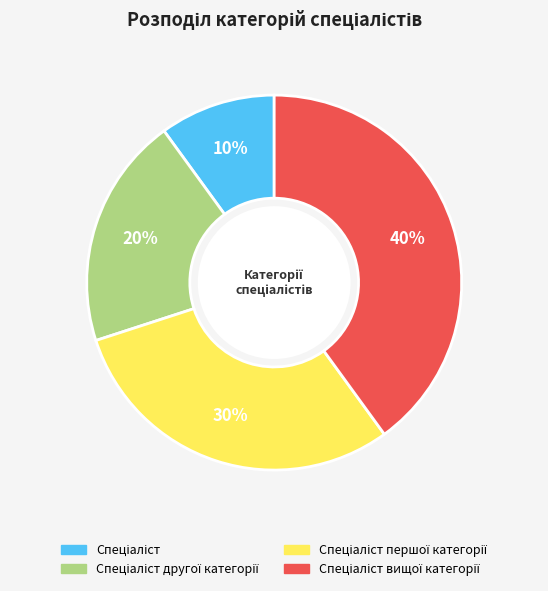

To the nearest percent, what is the average slice percentage?

25%